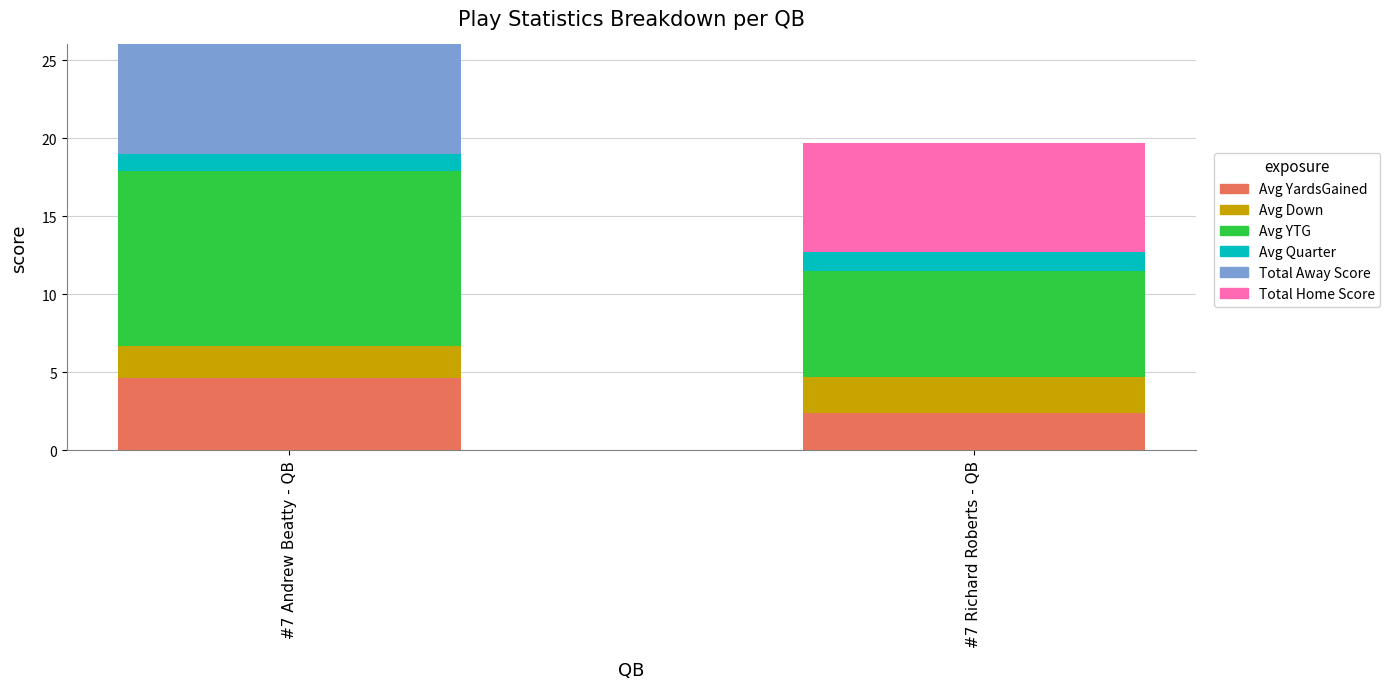

What are all the series names shown in the legend?

Avg YardsGained, Avg Down, Avg YTG, Avg Quarter, Total Away Score, Total Home Score